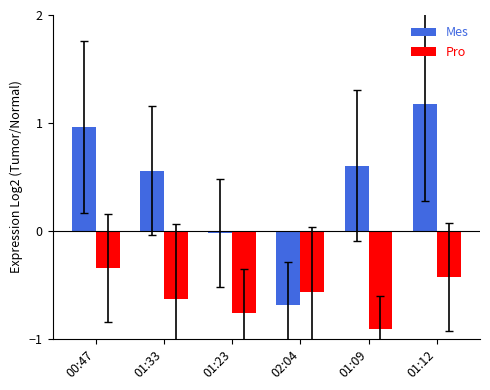

Rank the series by their maximum value, from highest to lowest.

Mes, Pro